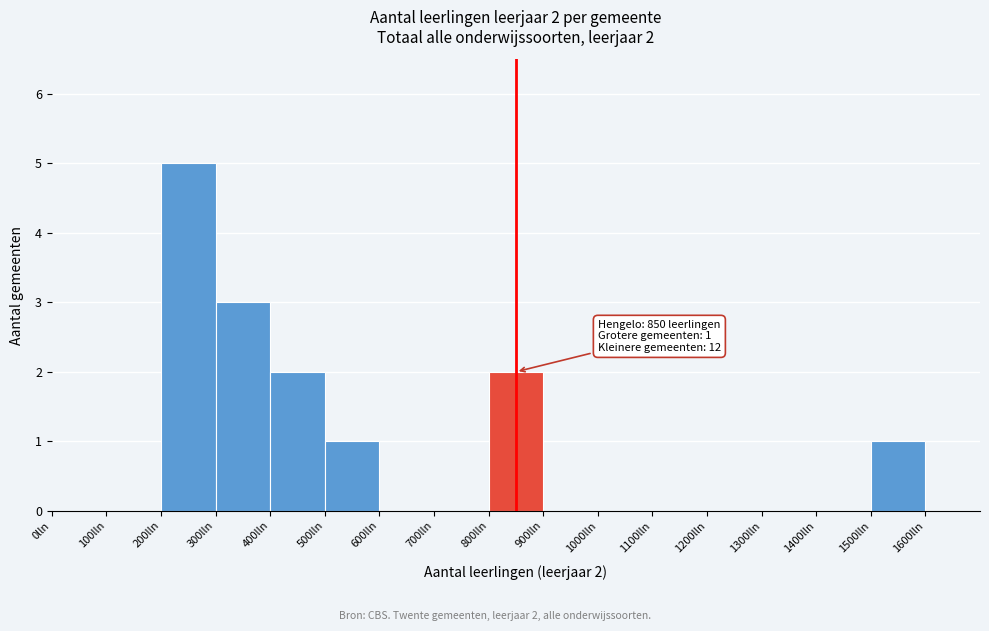

Over which range of the x-axis is the bar tallest?

200 to 300